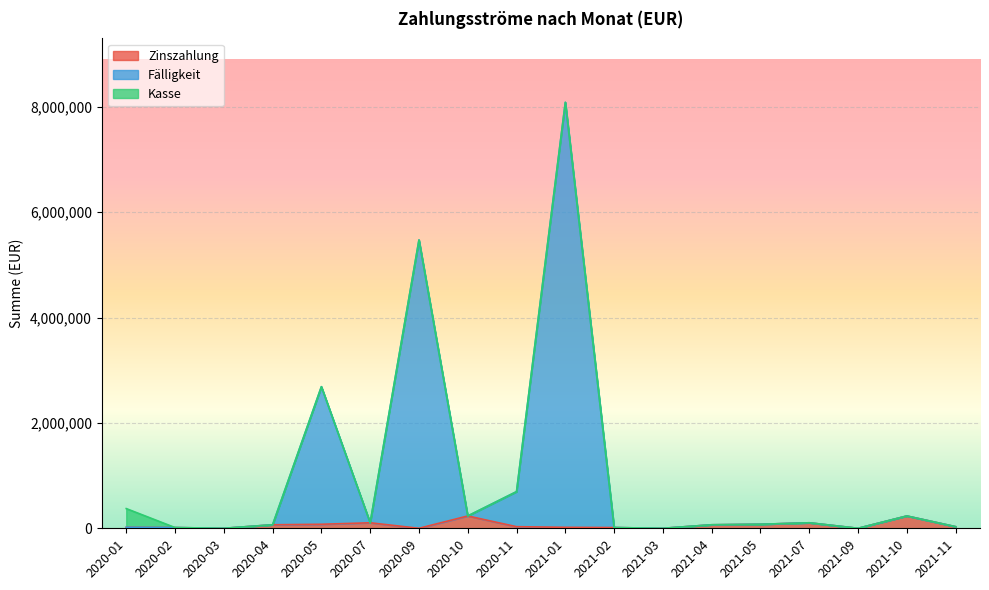

What value does the Zinszahlung series have at 2021-07?

104521.8